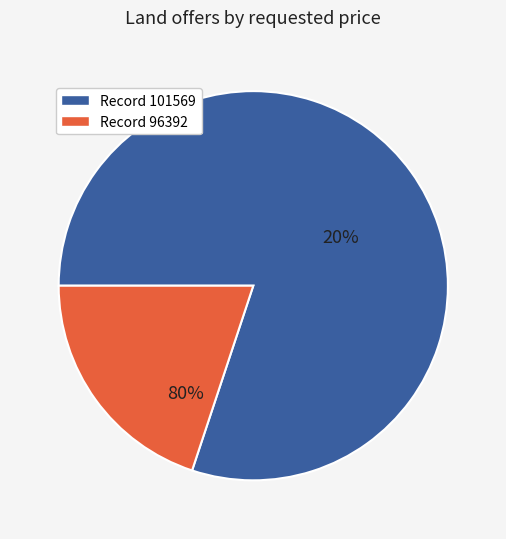

To the nearest percent, what percentage of the pie is 101569?

80%